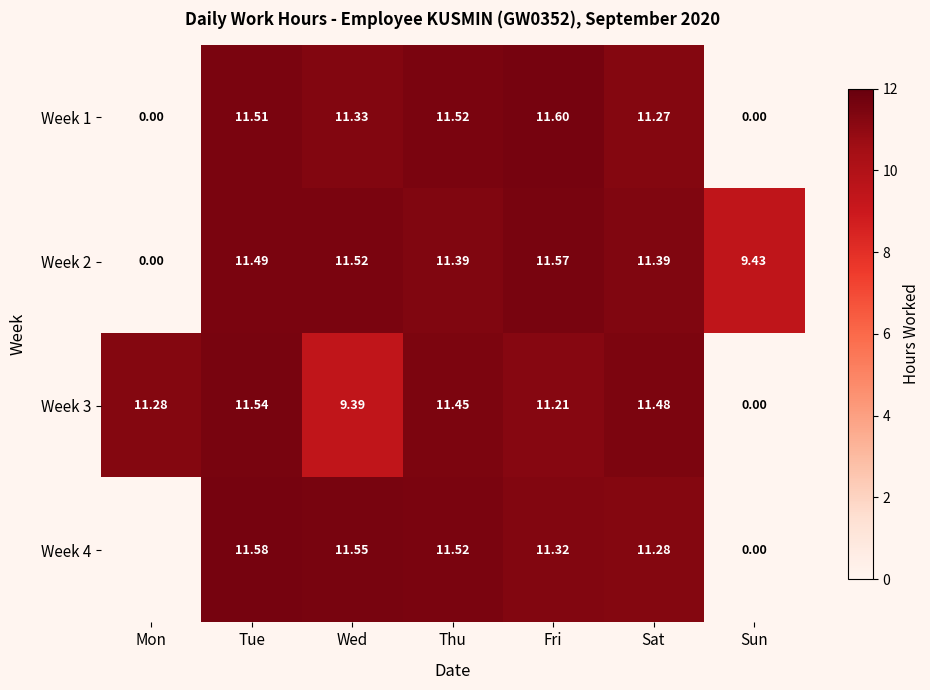

At Wed, list the series in order from largest to smallest.

Week 4, Week 2, Week 1, Week 3